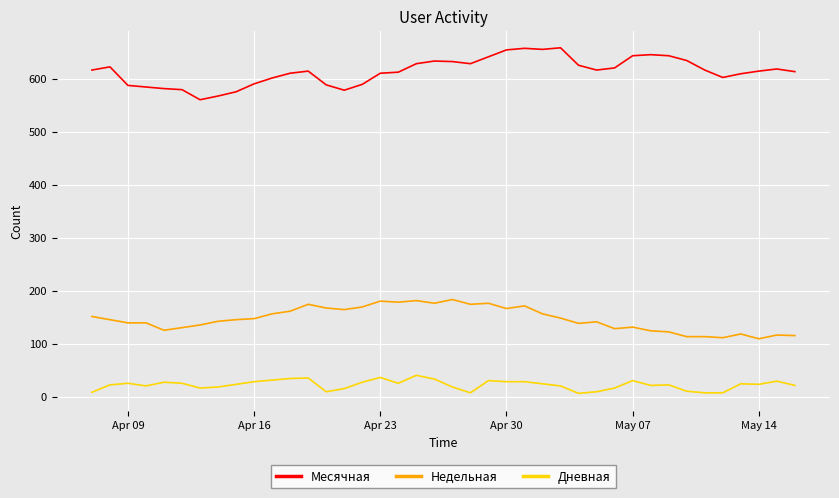

What is the difference between the maximum and minimum values in the Месячная series?

98